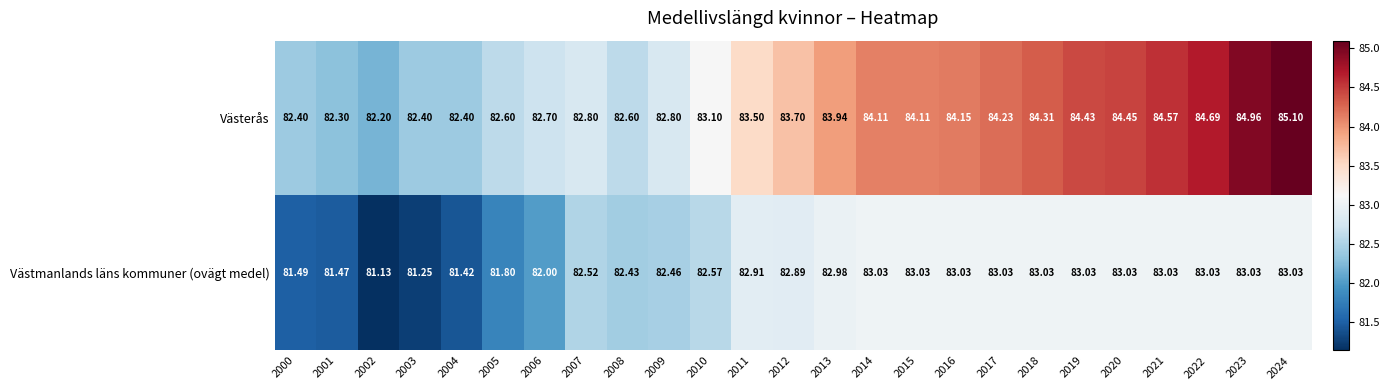

Which series has the largest range (max minus min)?

Västerås